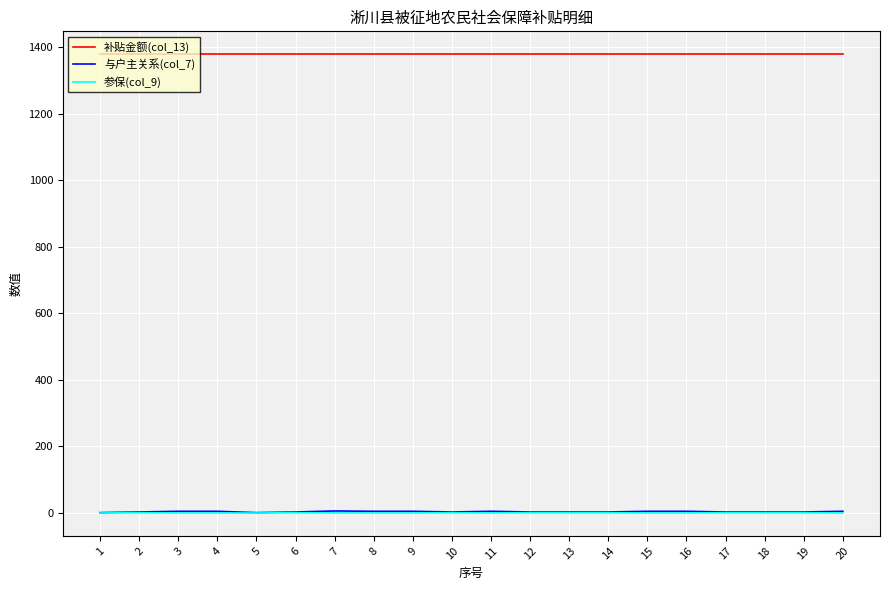

Is the value of 参保(col_9) at 2 greater than the value of 补贴金额(col_13) at 11?

No